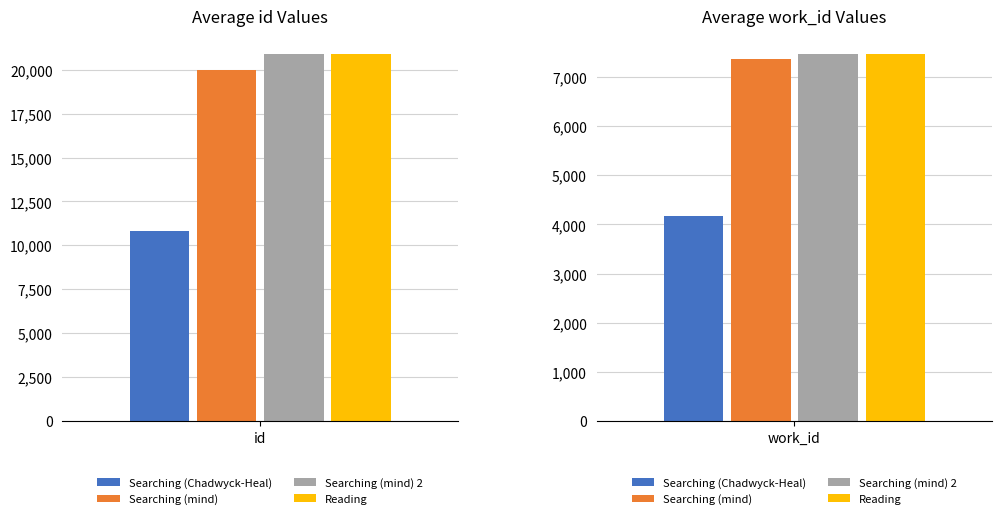

Count the number of categories in the chart.

2